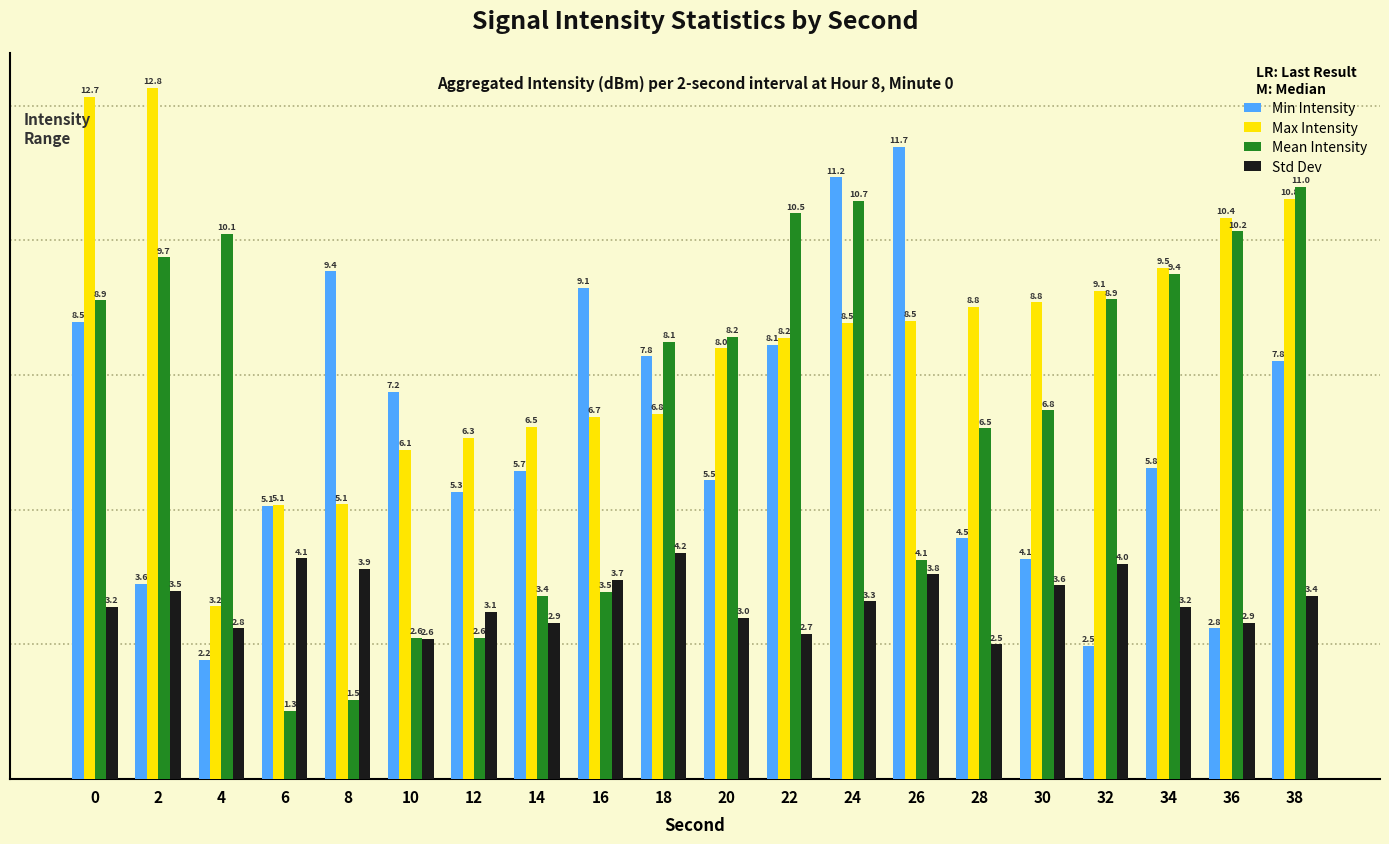

How many bars are there in total?

80